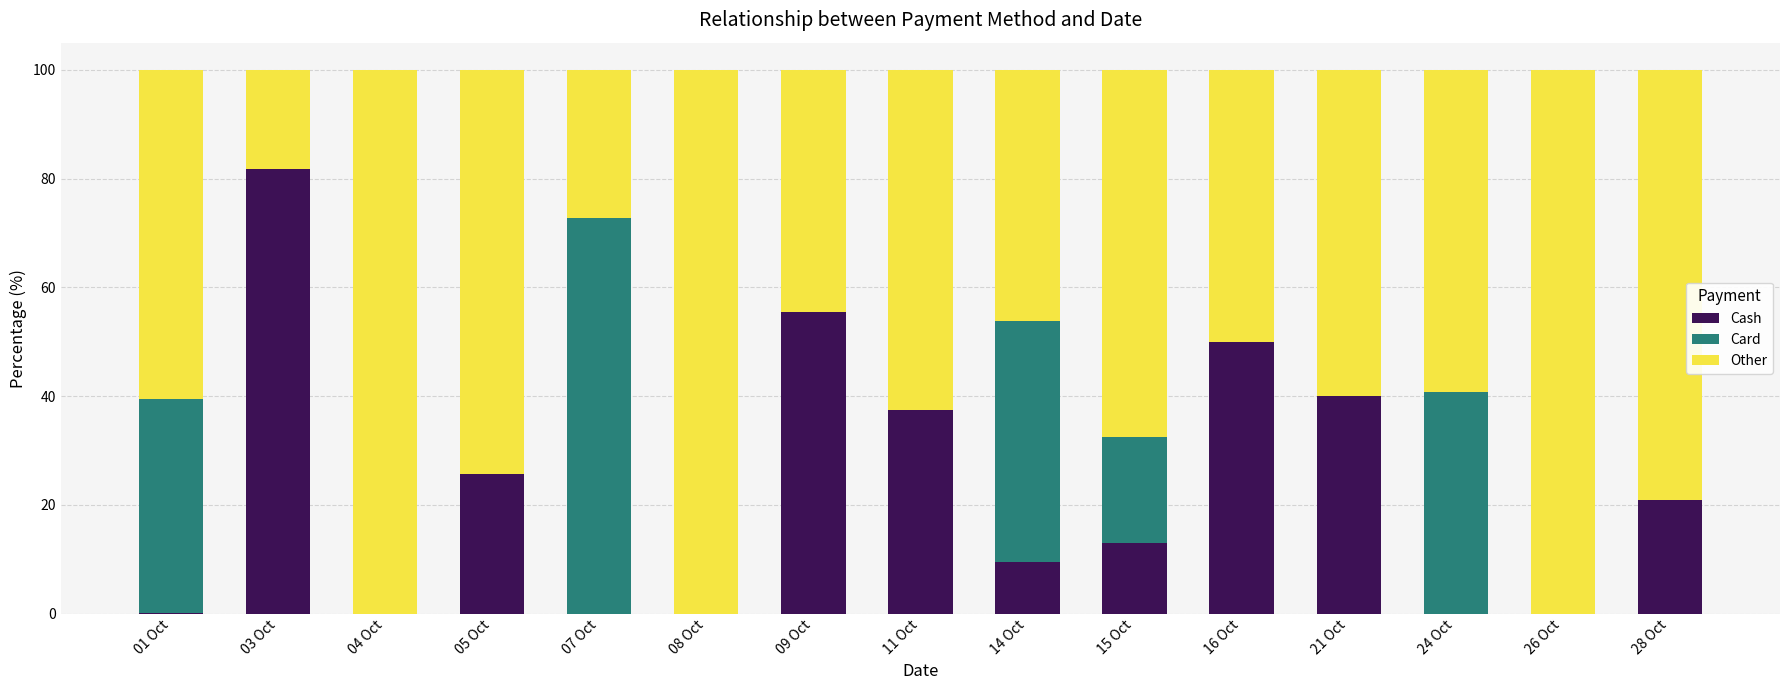

What is the sum of the Cash values at 15 Oct and 21 Oct?

53.0